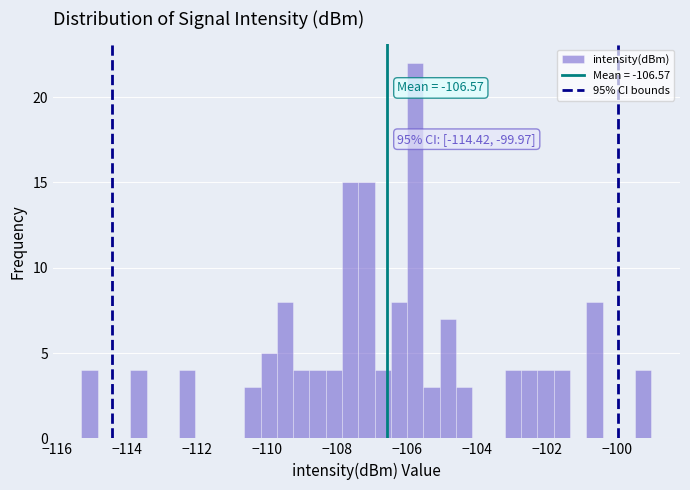

Around what value on the x-axis is the tallest bar? Give the approximate position of its centre, as read against the axis.

-105.8